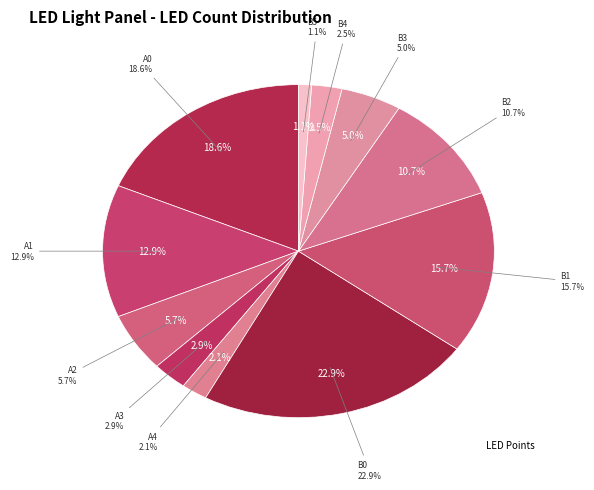

True or false: B0 accounts for 16% of the total.

False